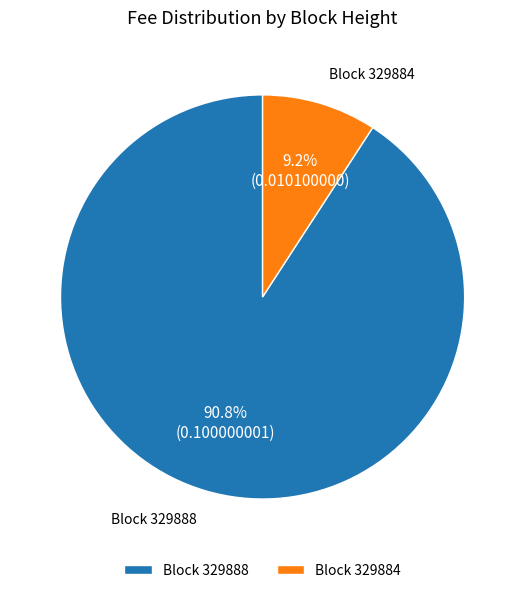

How much of the chart is everything except Block 329888?

9.2%